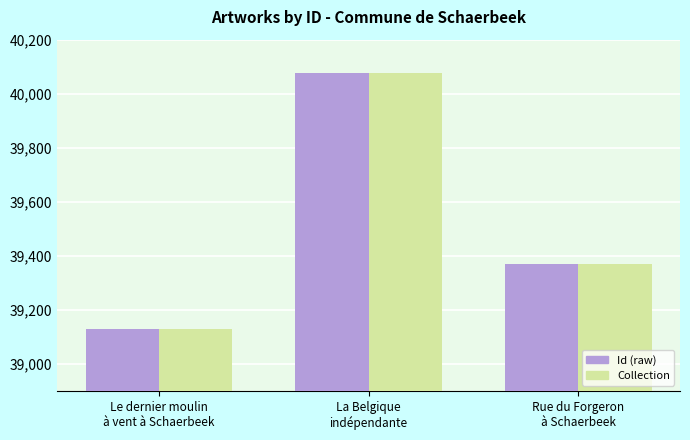

Which category has the highest value in the Id (raw) series?

La Belgique
indépendante